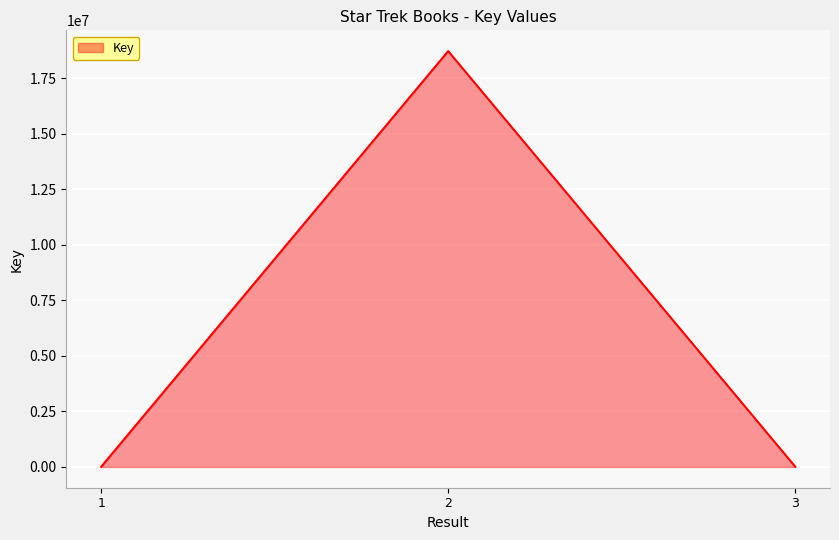

At which category does the chart reach its peak across all series?

2